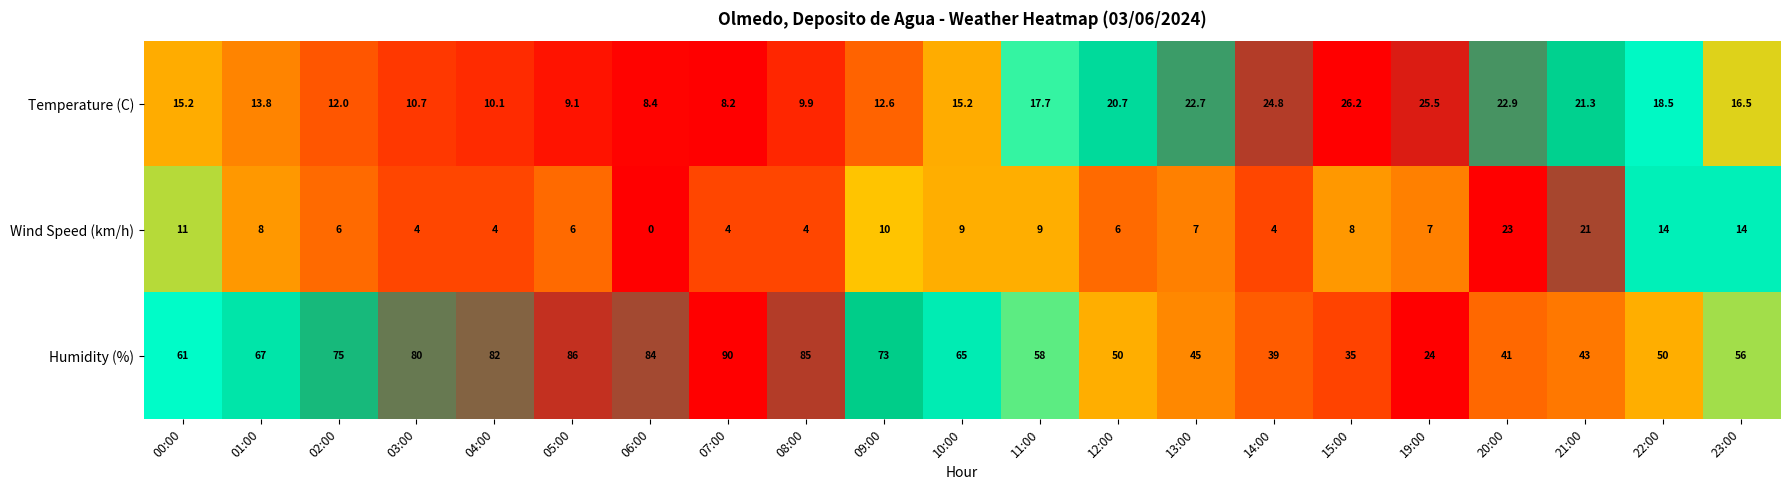

Where is Temperature (C) nearest to the value 17?

23:00